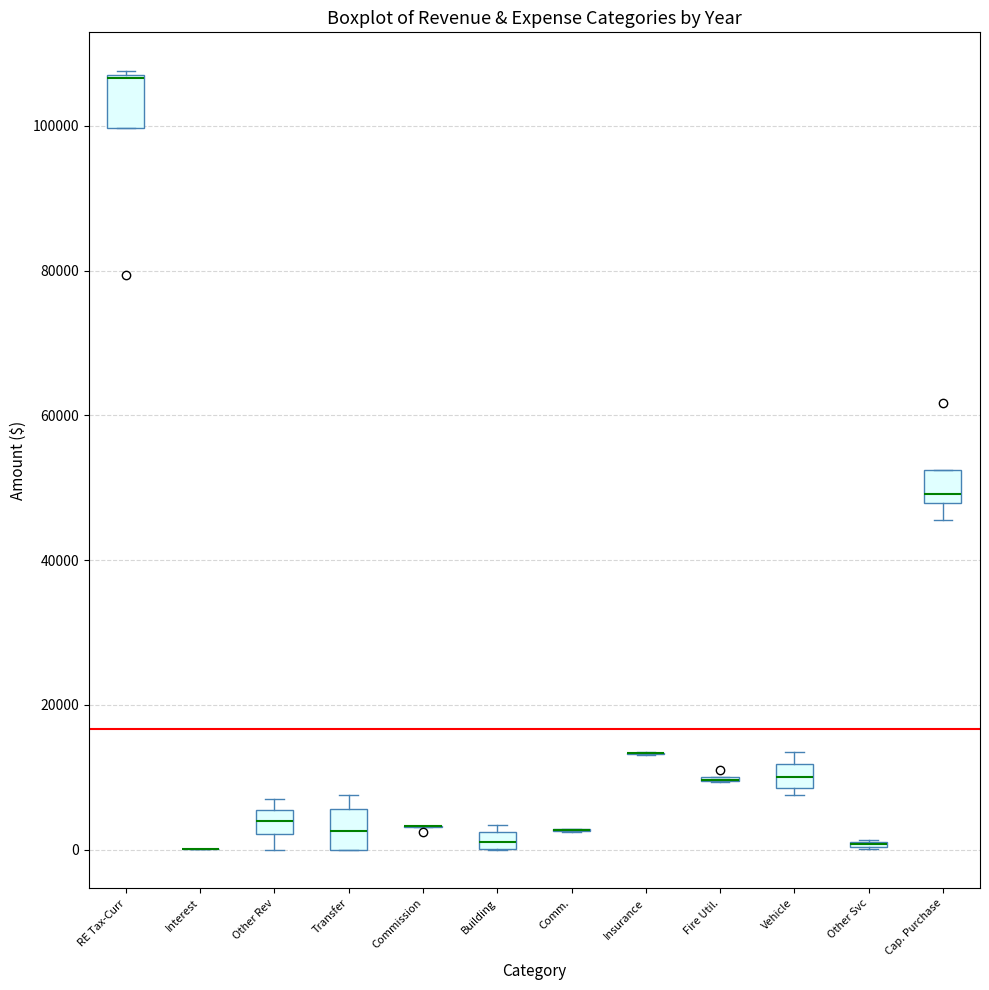

Where is the lower edge of the box for Cap. Purchase on the y-axis? The values are not printed on the chart, so give them approximately, as read against the axis.

48000